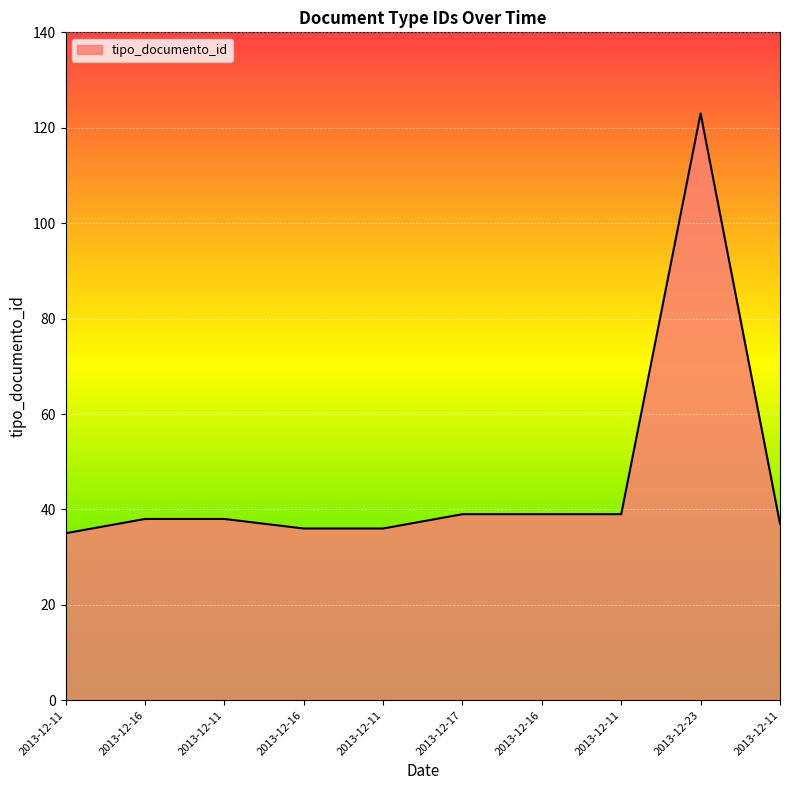

Where does the data first go above 38?

2013-12-17